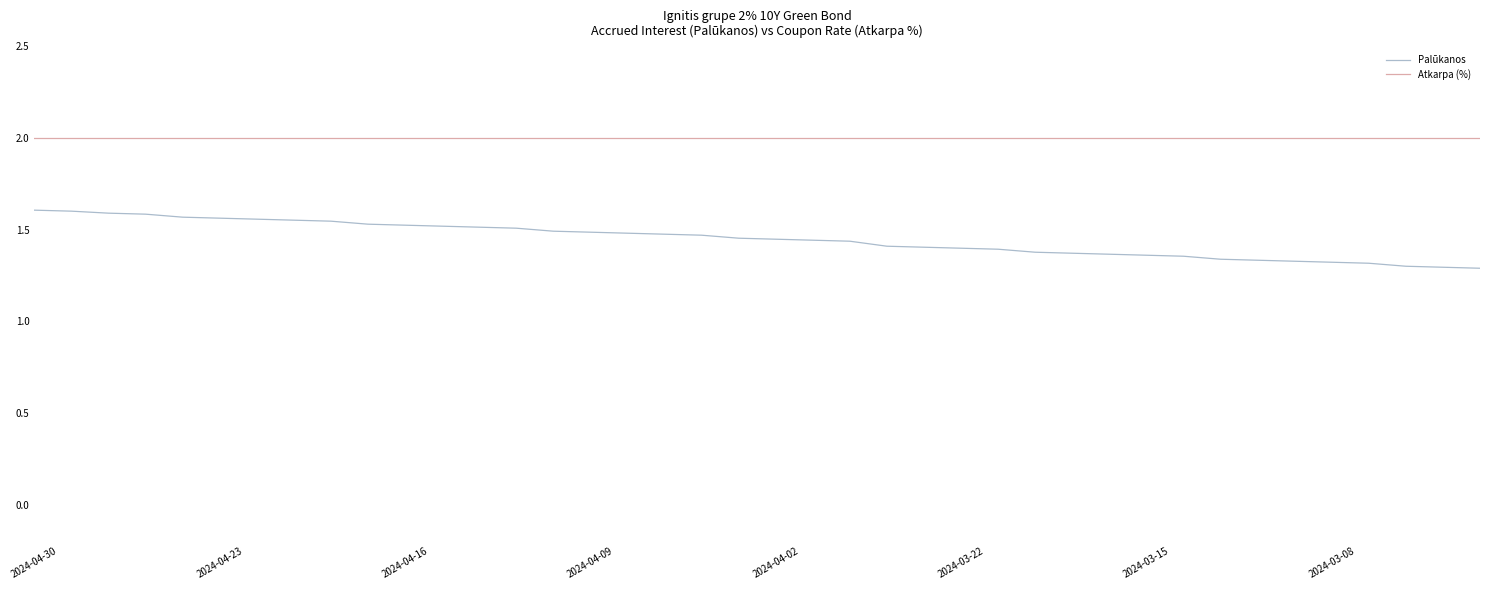

What is the difference between the maximum and minimum values in the Palūkanos series?

0.3